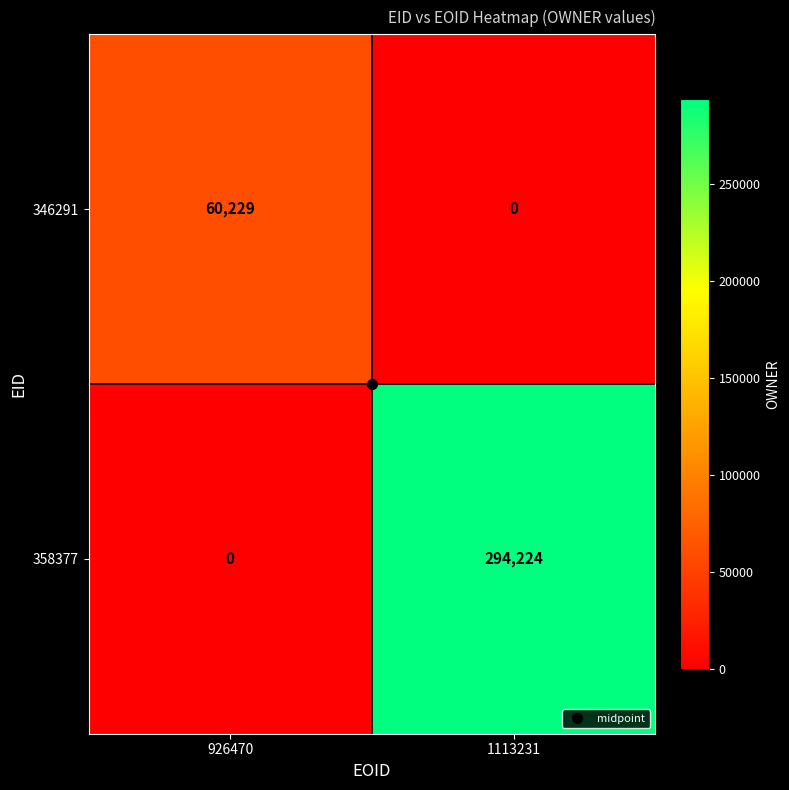

The value of 346291 at 926470 is 13020. True or false?

False